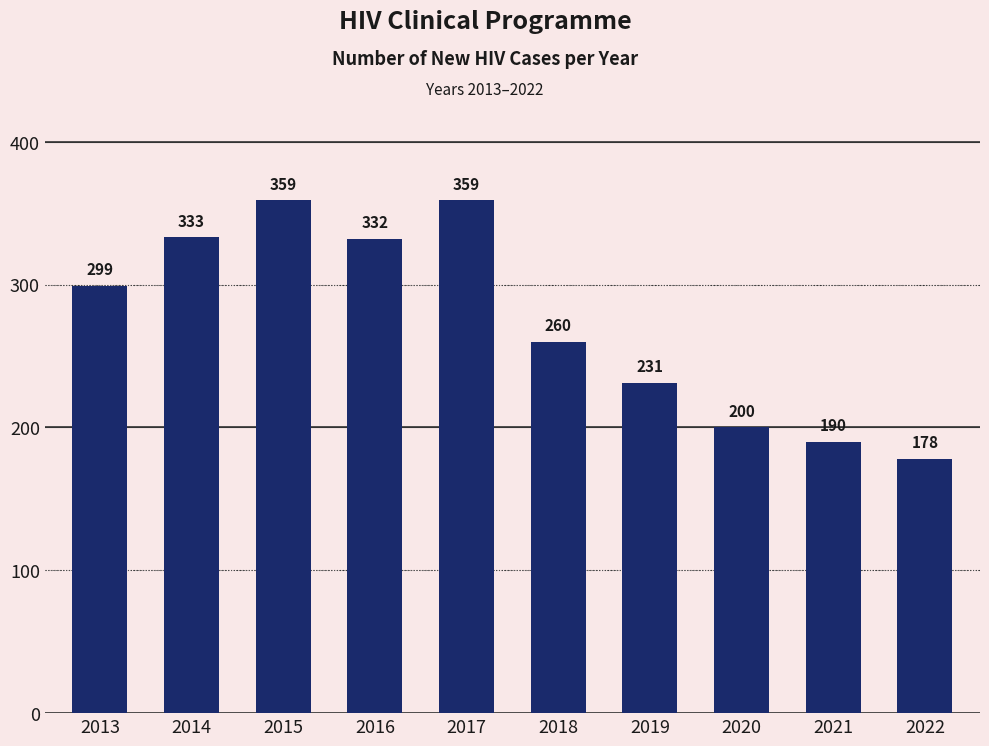

How many series are shown in this chart?

1